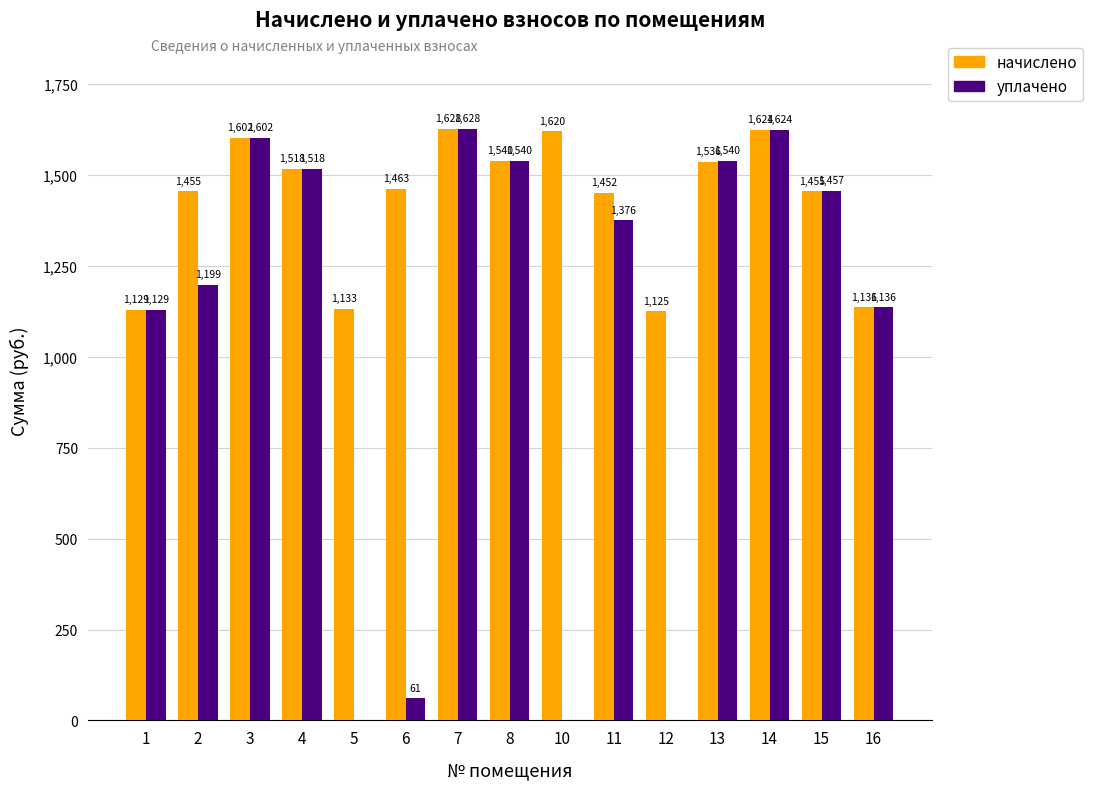

Where is начислено nearest to the value 1376?

11